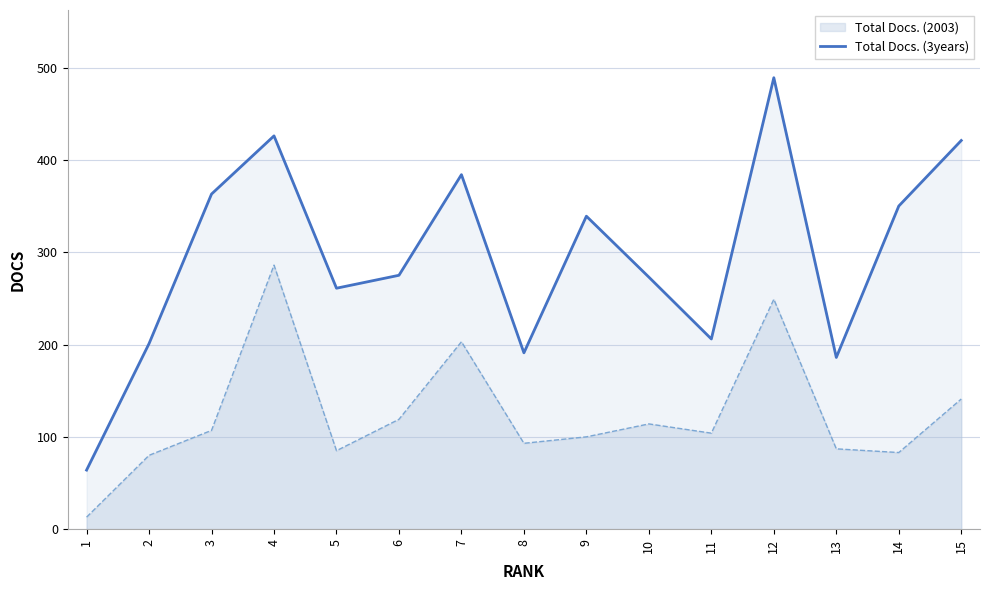

The chart shows a value of 421 at 15. True or false?

True